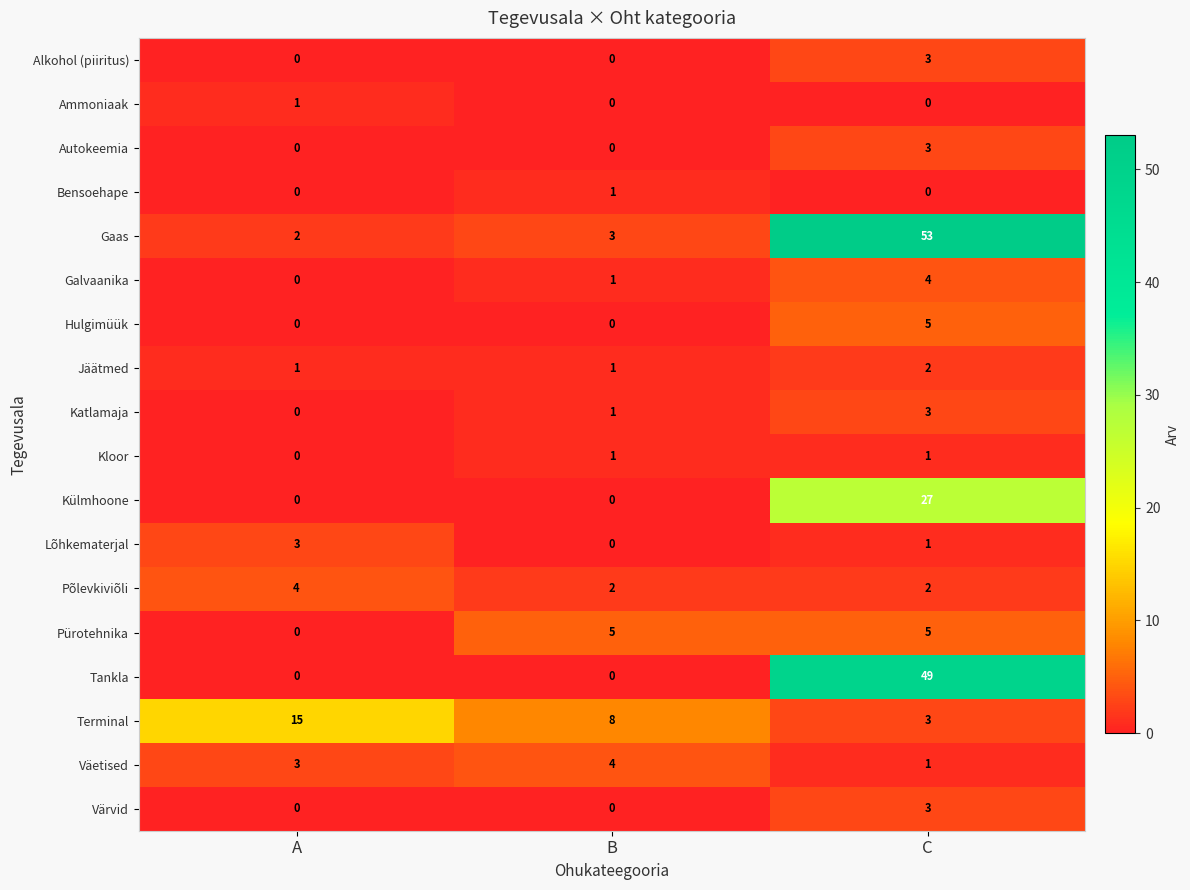

Count the Värvid values in the range 0 to 3.

3